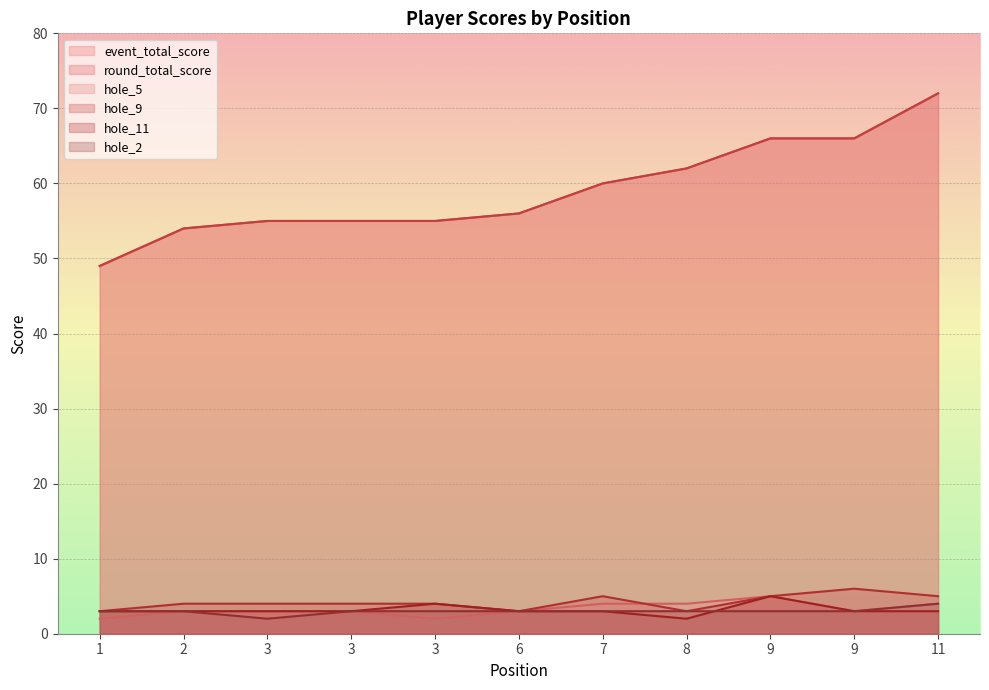

True or false: event_total_score and hole_2 intersect in this chart.

False